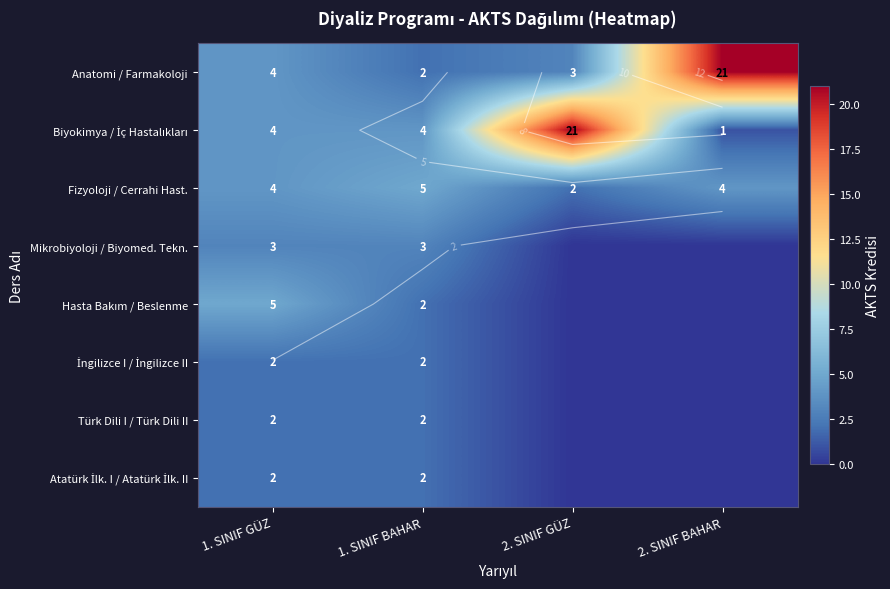

List the labels in order of Atatürk İlk. I / Atatürk İlk. II value, largest first.

1. SINIF GÜZ, 1. SINIF BAHAR, 2. SINIF GÜZ, 2. SINIF BAHAR